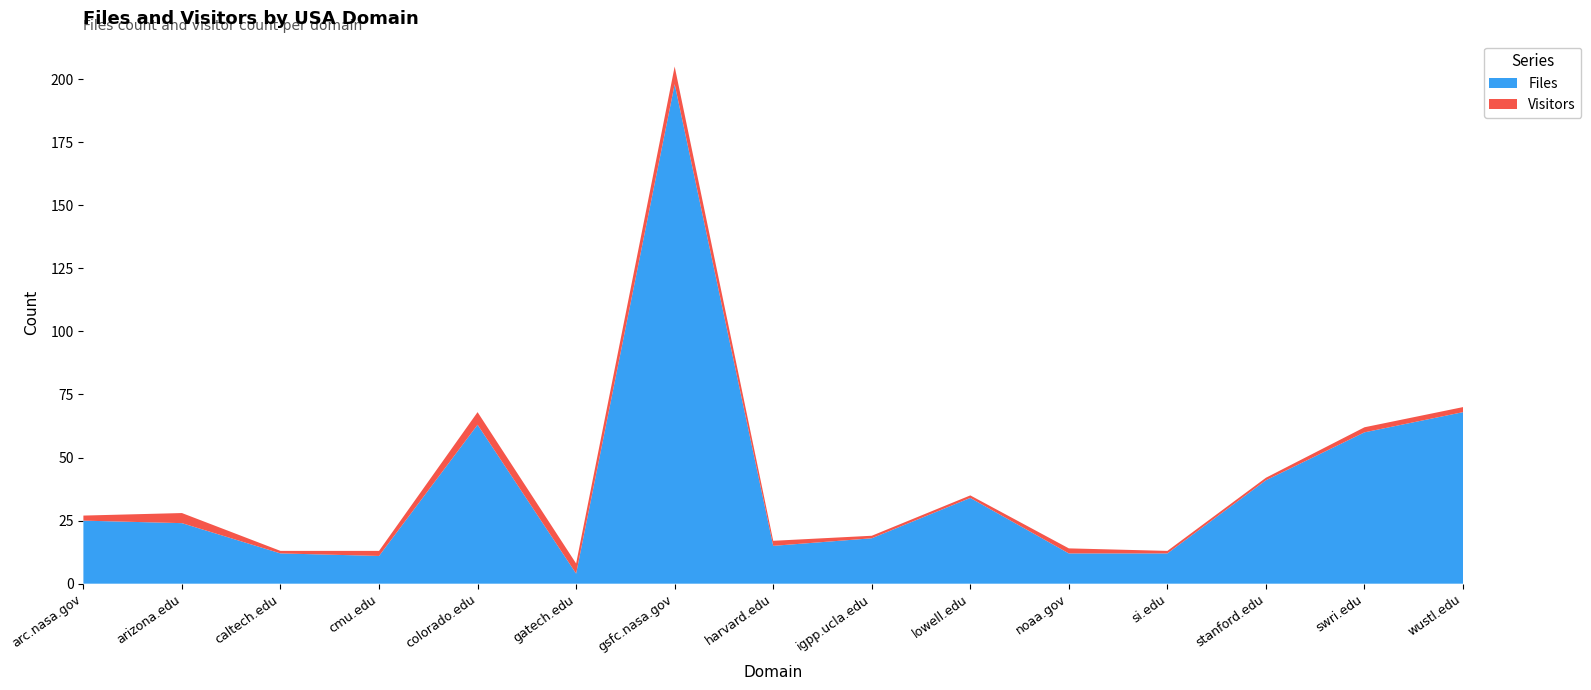

Reading left to right, what are all the values shown in this chart?

Files: 25	24	12	11	63	4	198	15	18	34	12	12	41	60	68
Visitors: 2	4	1	2	5	4	7	2	1	1	2	1	1	2	2